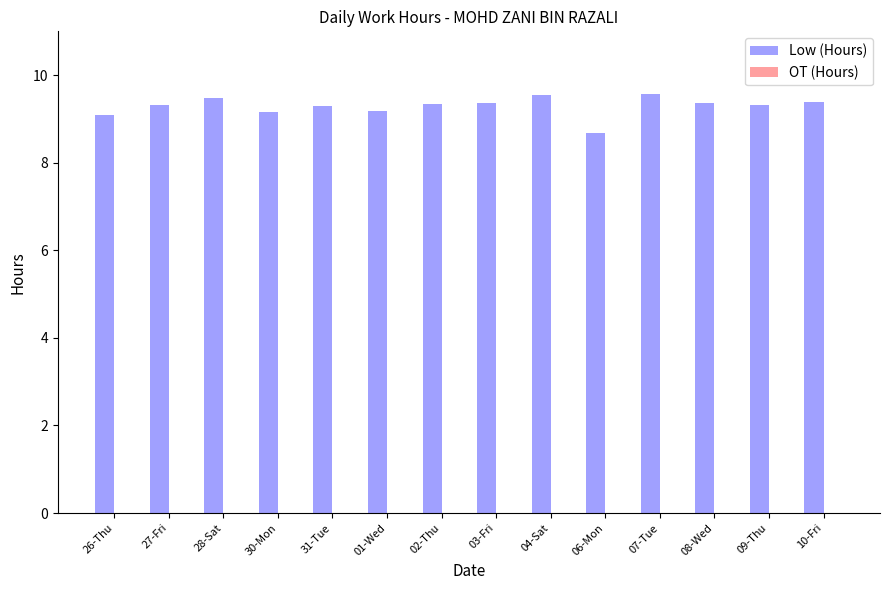

True or false: the data shows 13.5 at 30-Mon.

False